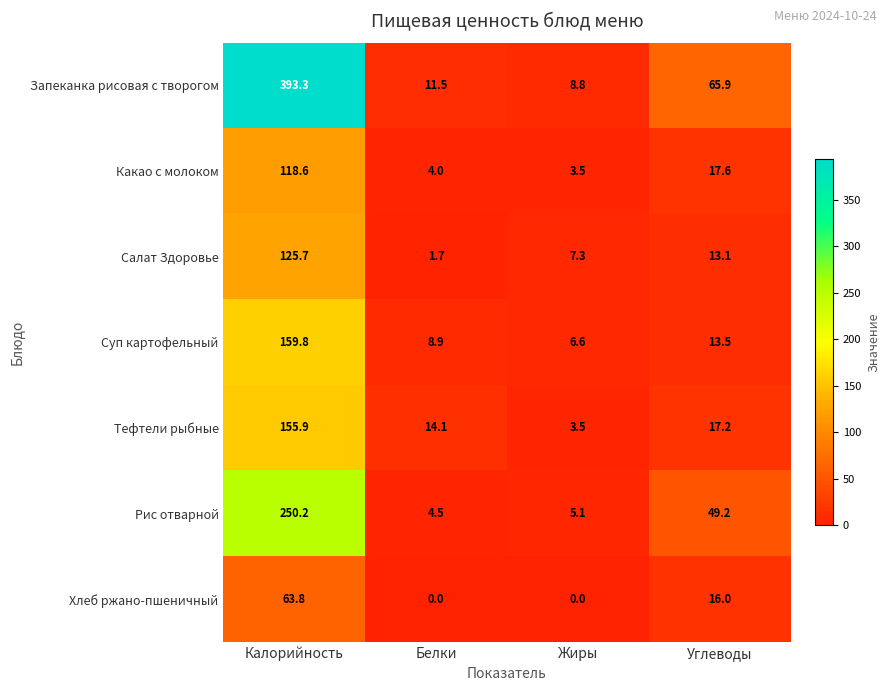

The Суп картофельный series shows 6.6 at Жиры. True or false?

True